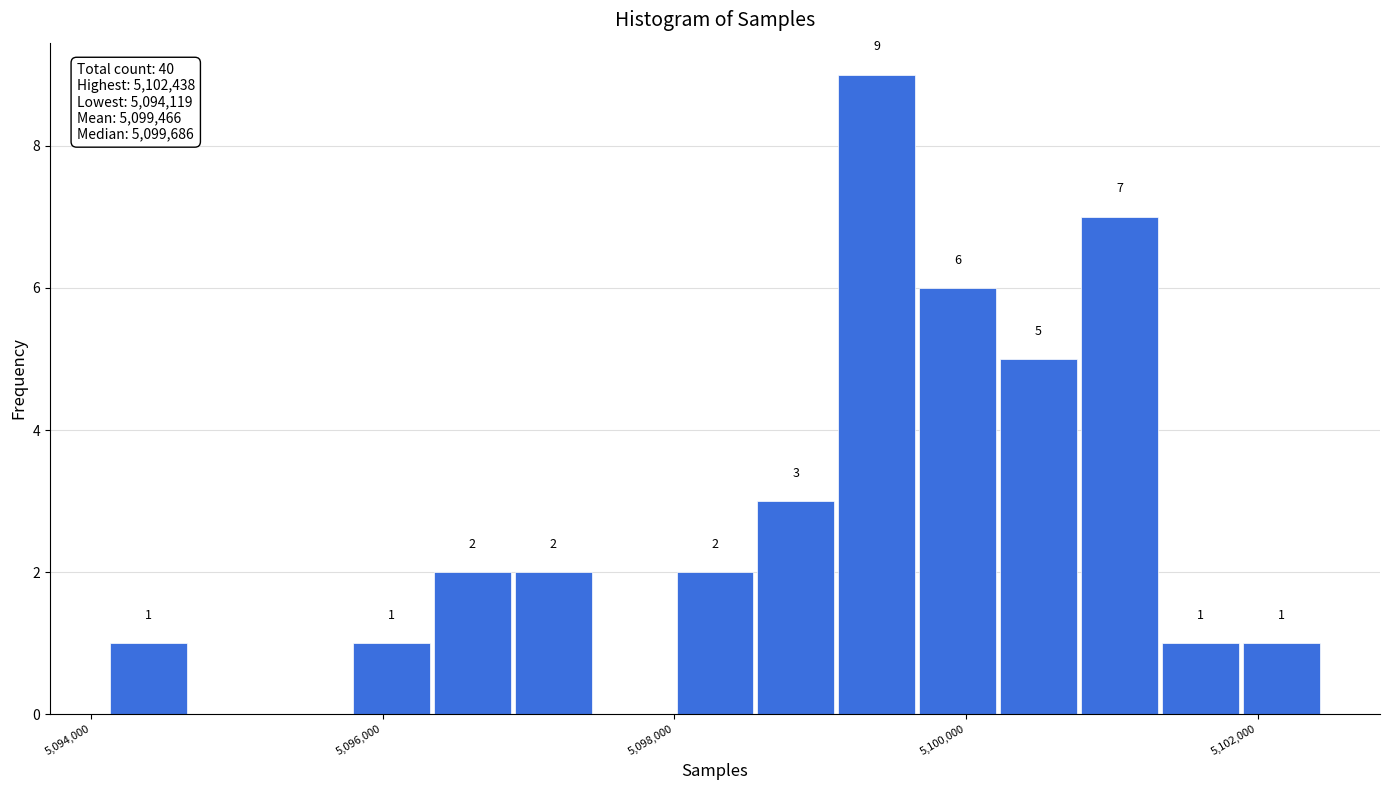

Read against the x-axis, roughly where is the centre of the tallest bar?

5099400